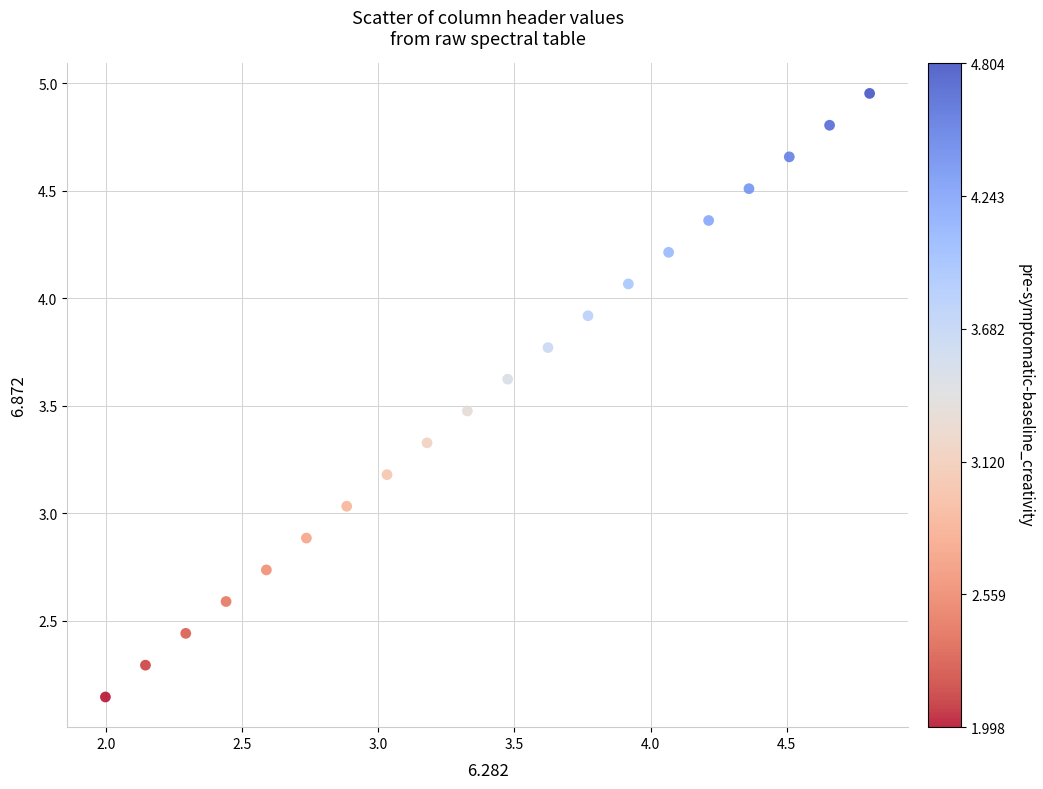

What is the range of Y values (max minus min)?

2.8